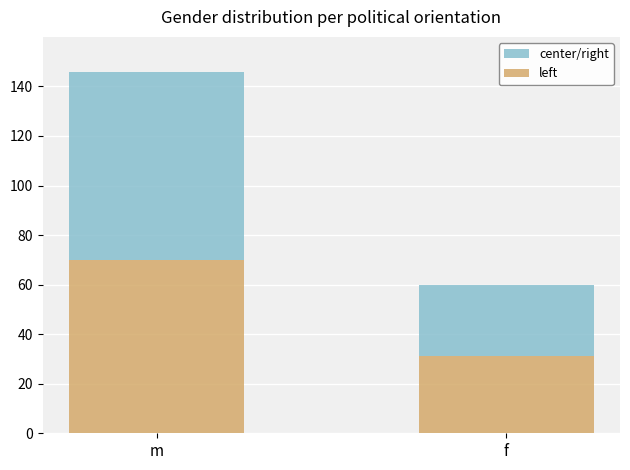

True or false: left has a value of 31.1 at f.

True